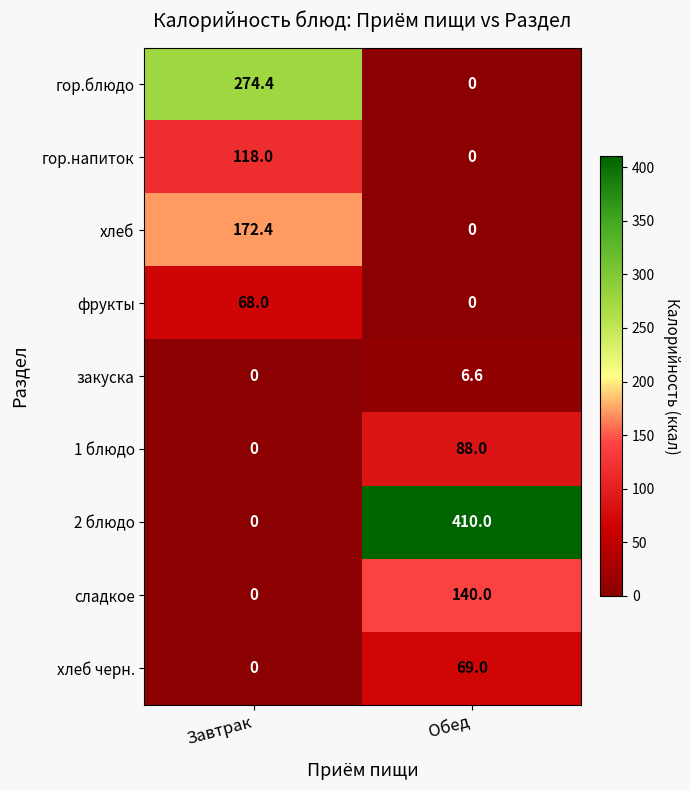

How many data points does each series have?

2